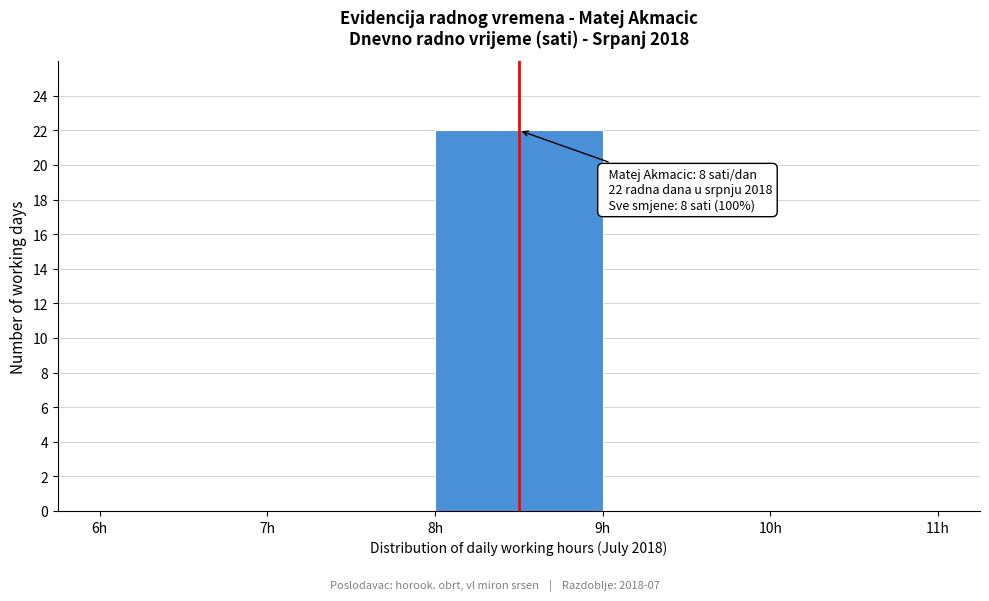

Which range on the x-axis has the tallest bar?

8 to 9